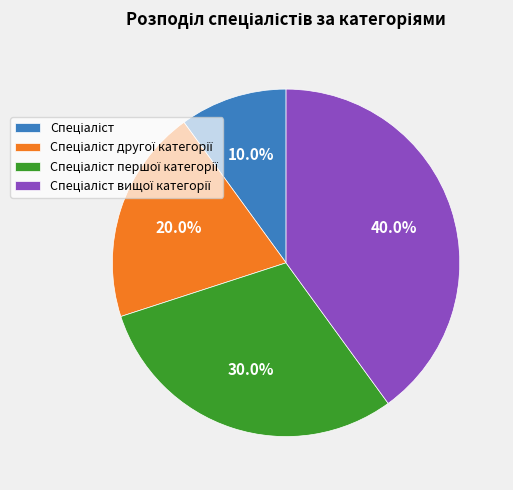

Is there a majority slice in this chart?

No